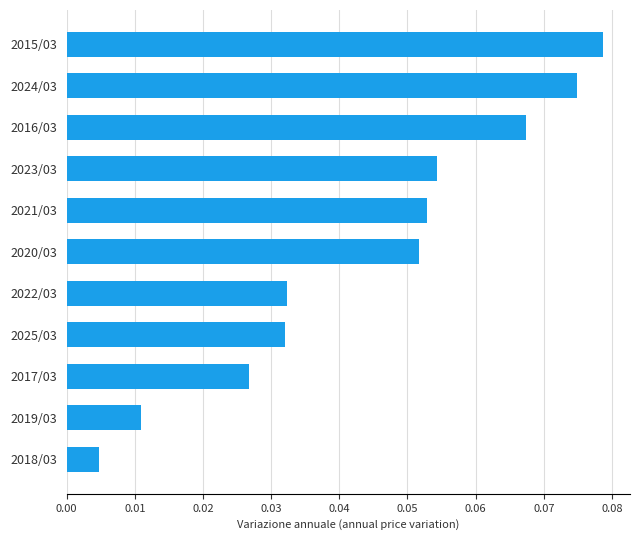

How many bars are there in total?

11